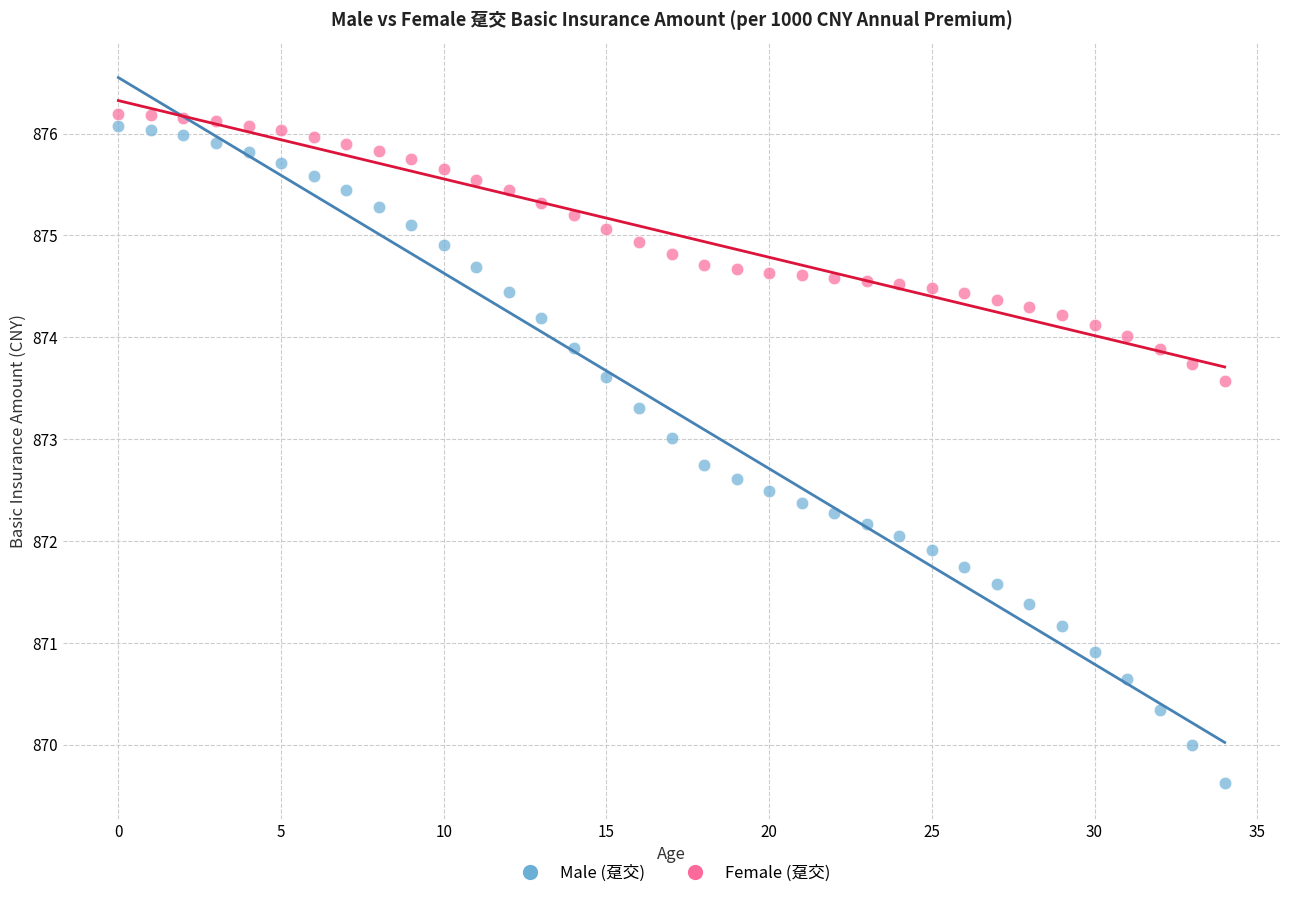

Across all data points, what is the range of Y values (max minus min)?

6.6